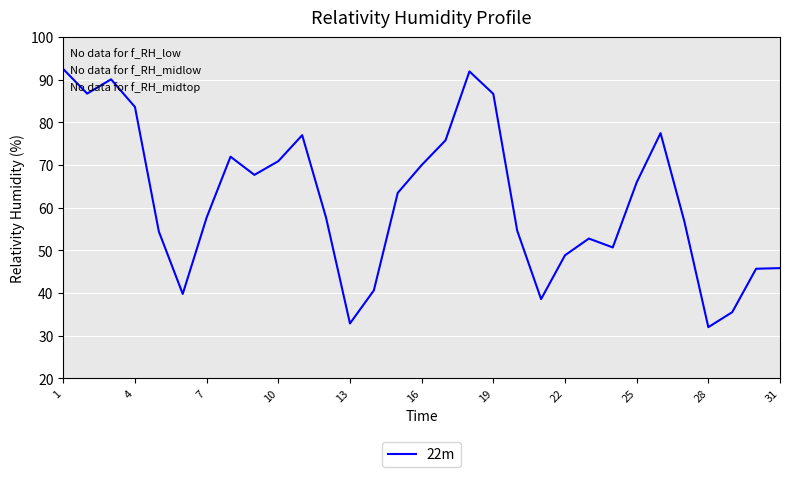

What is the greatest value displayed?

92.5